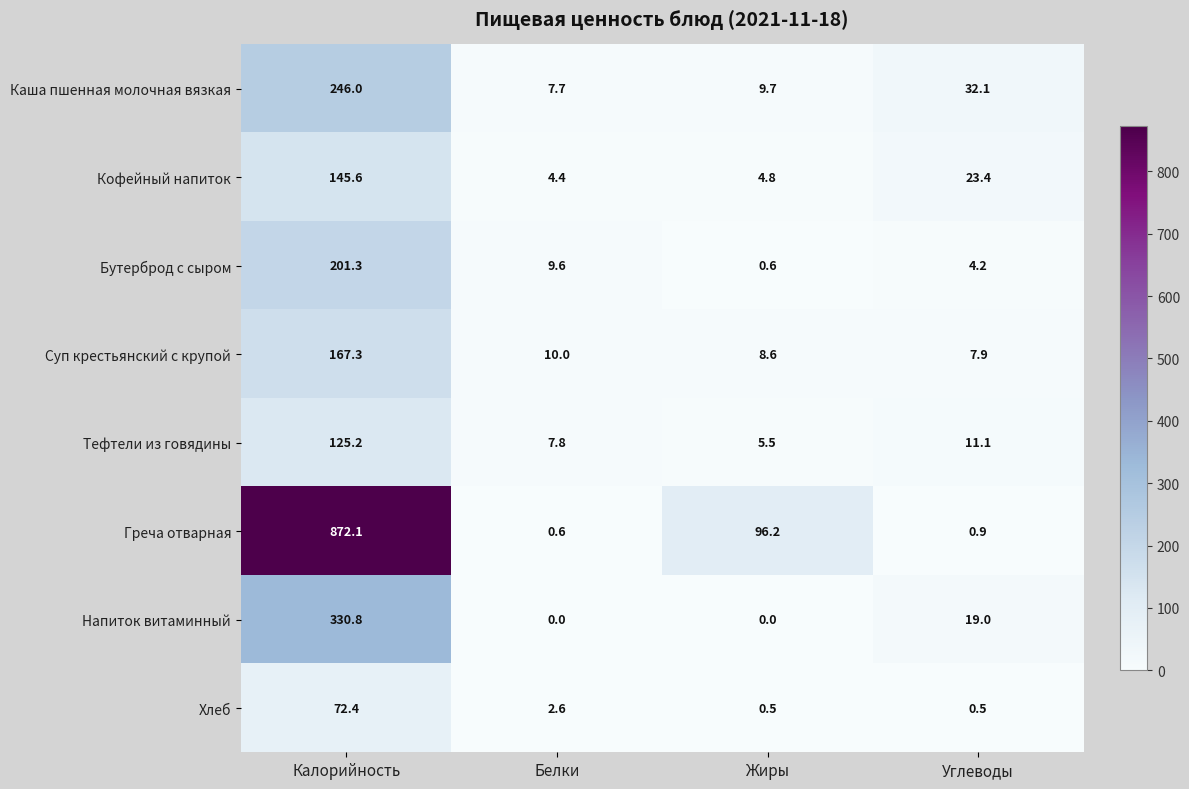

List the series in order of their peak value, lowest first.

Хлеб, Тефтели из говядины, Кофейный напиток, Суп крестьянский с крупой, Бутерброд с сыром, Каша пшенная молочная вязкая, Напиток витаминный, Греча отварная